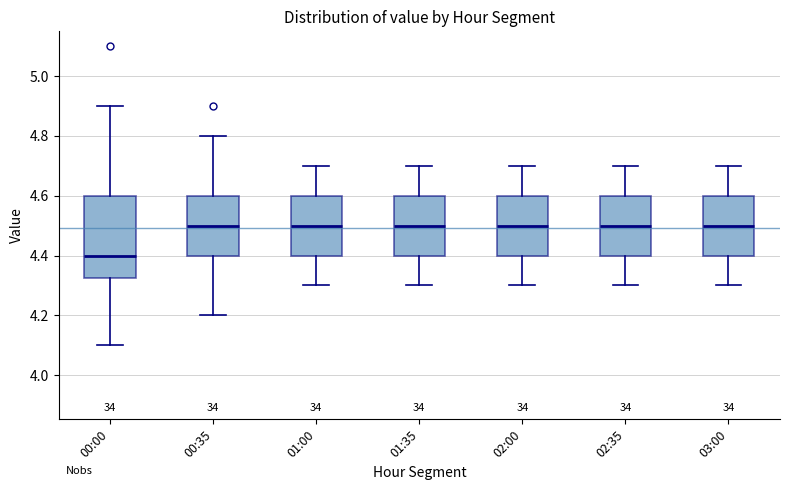

Which box has the lowest median line?

00:00